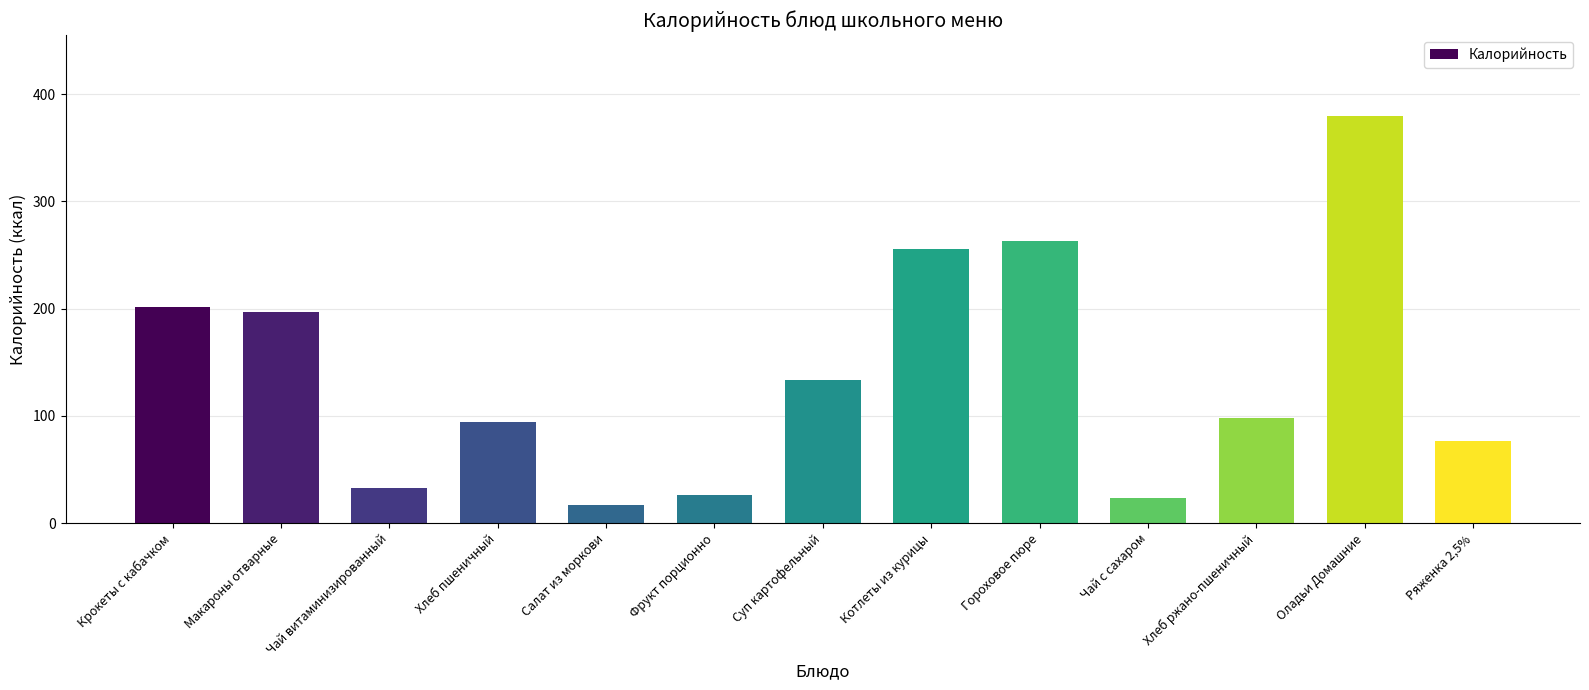

What is the label of the 10th bar from the right?

Хлеб пшеничный